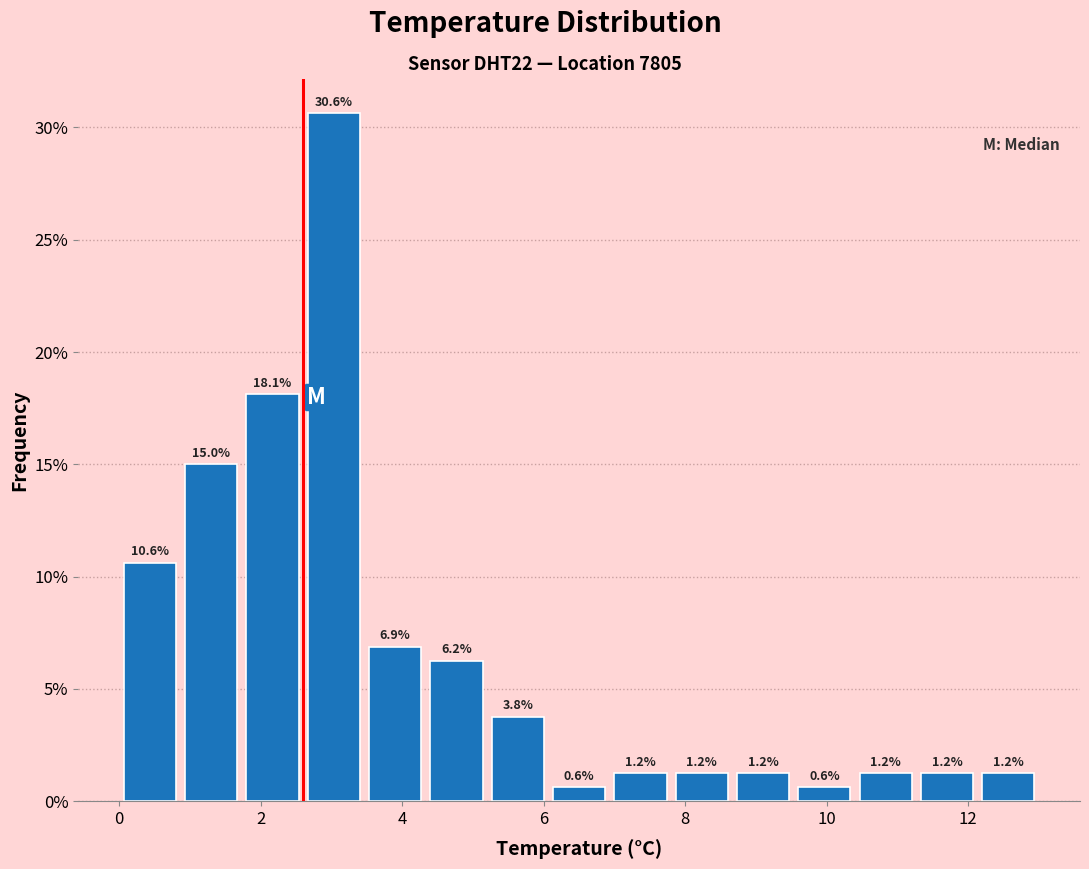

Reading left to right, list every bar in this chart as the range it spans on the x-axis followed by its height. The bar edges are not printed on the chart, so give them approximately, as read against the axis.

0.0 to 0.8: 10.6
0.8 to 1.8: 15.0
1.8 to 2.6: 18.1
2.6 to 3.4: 30.6
3.4 to 4.4: 6.9
4.4 to 5.2: 6.2
5.2 to 6.0: 3.8
6.0 to 7.0: 0.6
7.0 to 7.8: 1.2
7.8 to 8.6: 1.2
8.6 to 9.6: 1.2
9.6 to 10.4: 0.6
10.4 to 11.2: 1.2
11.2 to 12.2: 1.2
12.2 to 13.0: 1.2